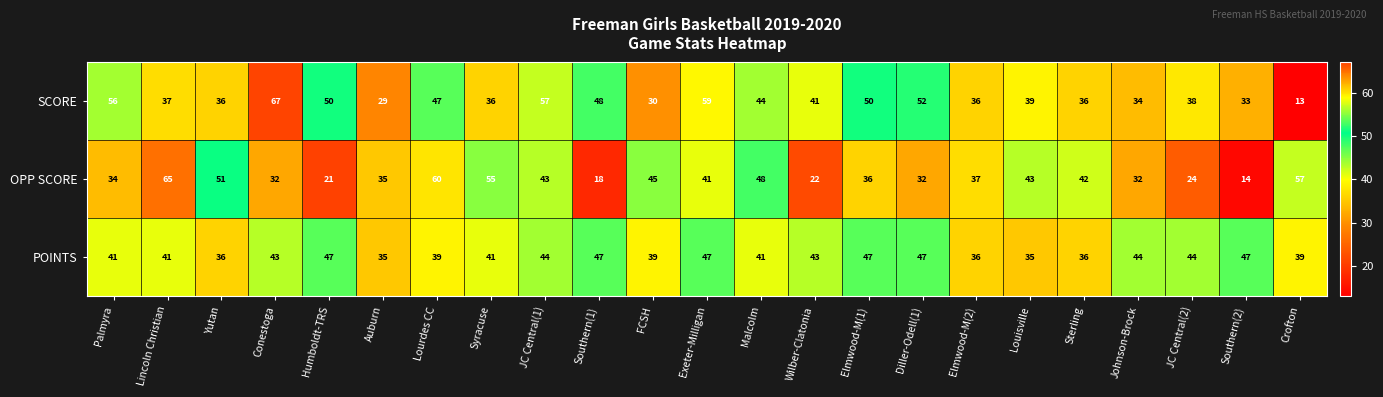

Is it true that OPP SCORE equals 45 at FCSH?

True